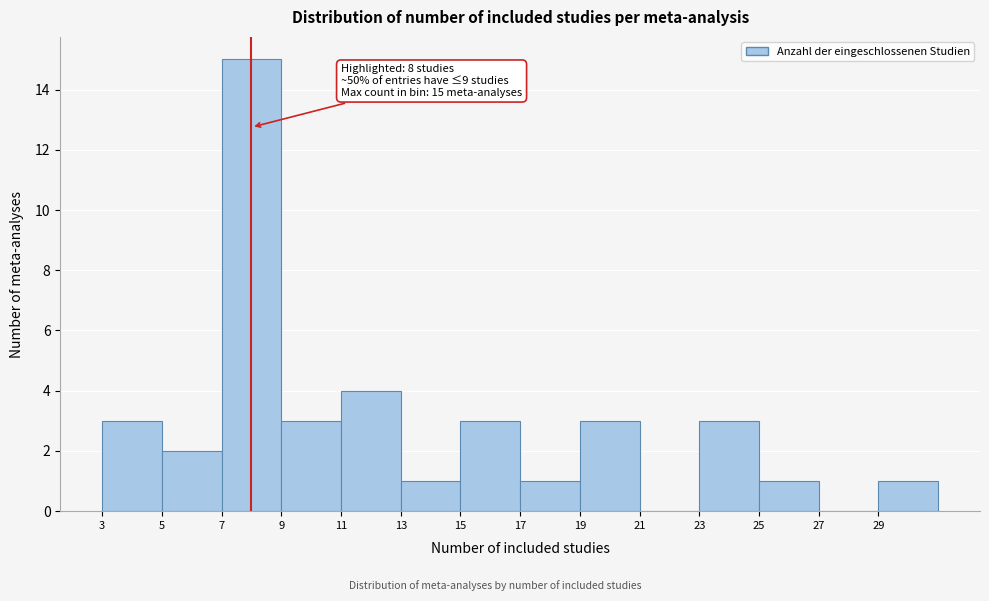

Which range on the x-axis has the tallest bar?

7 to 9